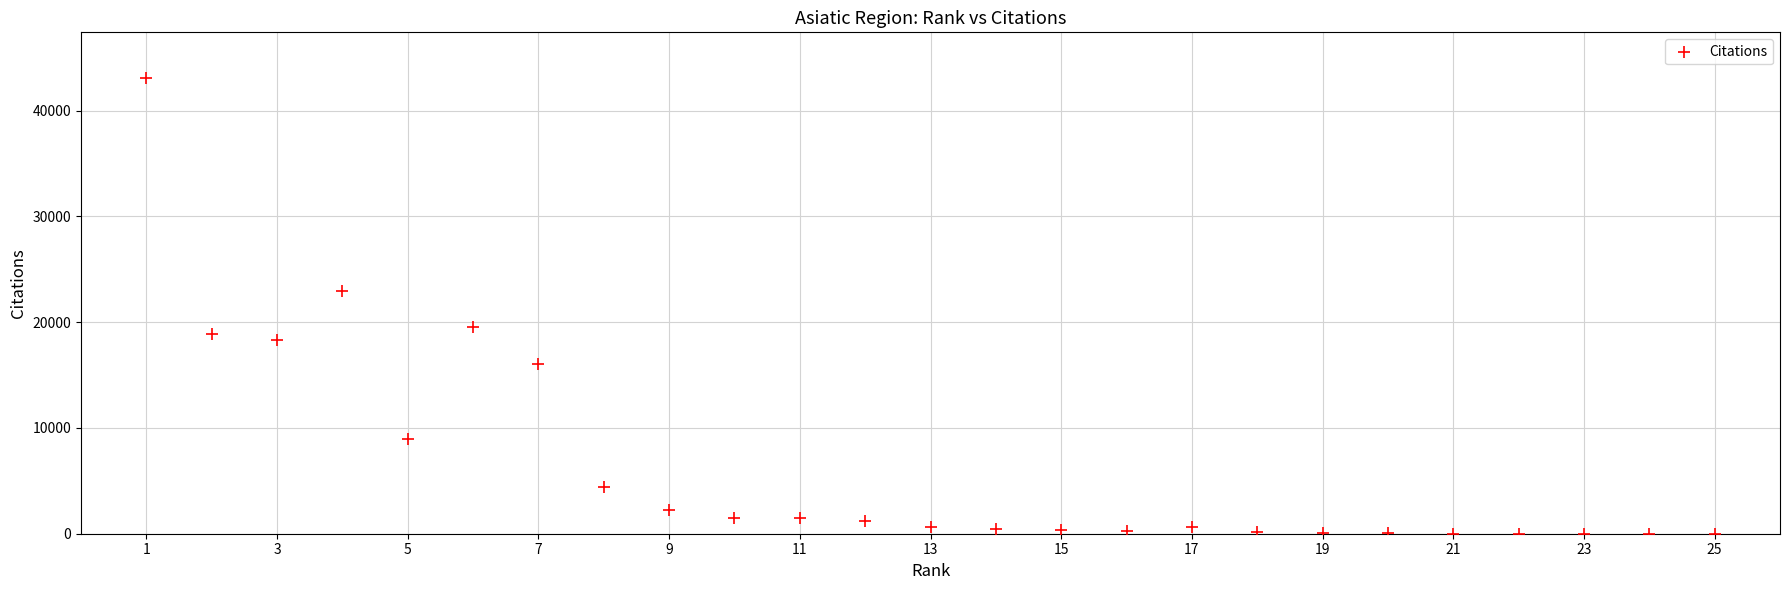

What is the range of Y values (max minus min)?

43080